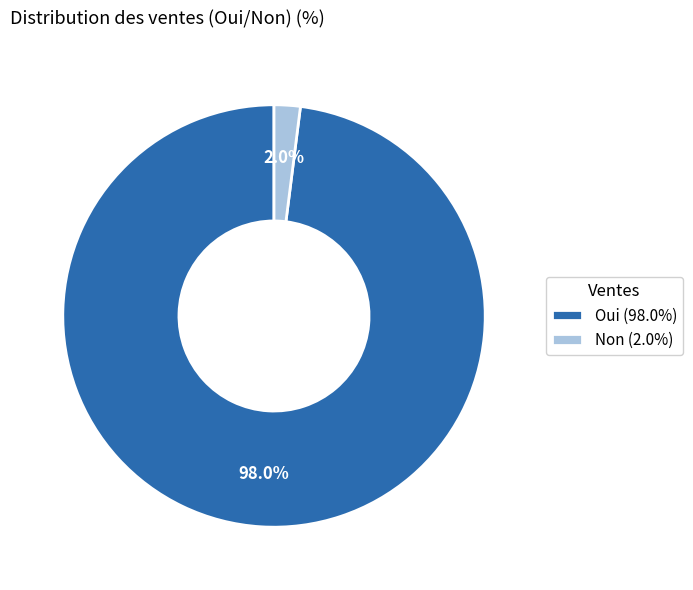

To the nearest percent, what portion does Non represent?

2%